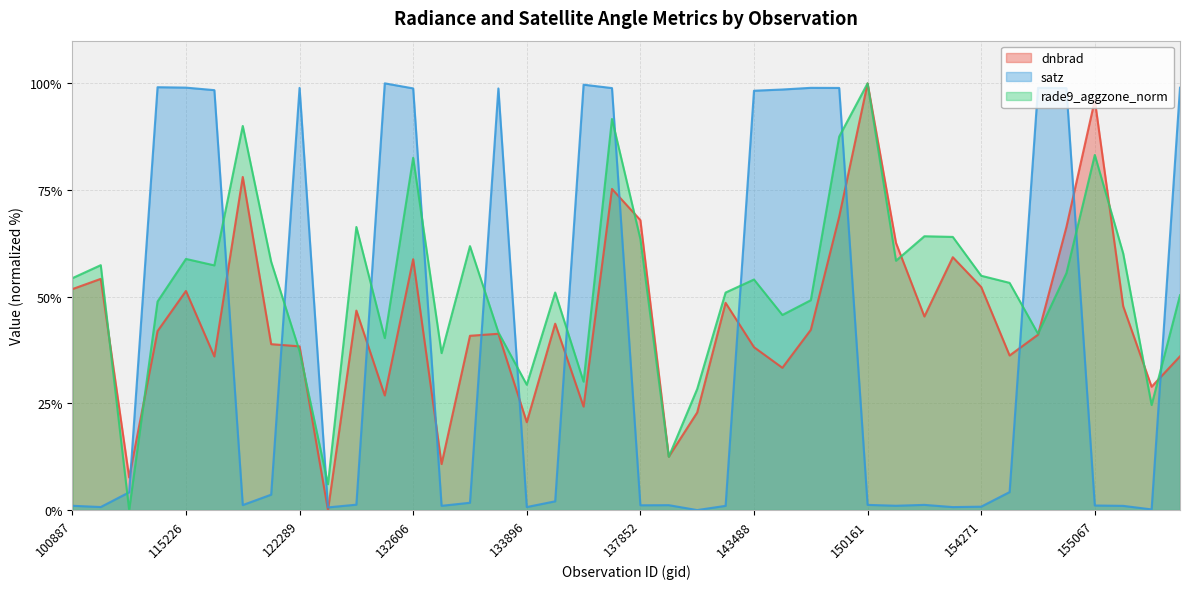

How many positive values does the rade9_aggzone_norm series have?

39